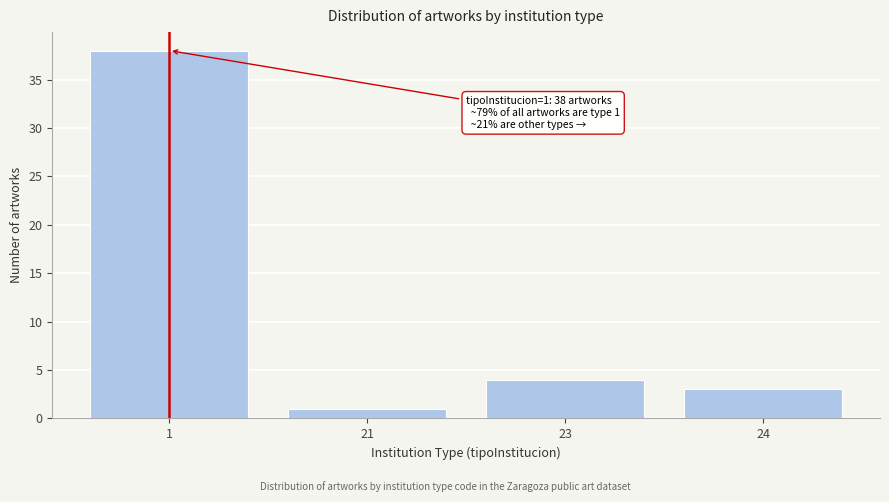

Reading right to left, what are all the values shown in this chart?

24=3	23=4	21=1	1=38